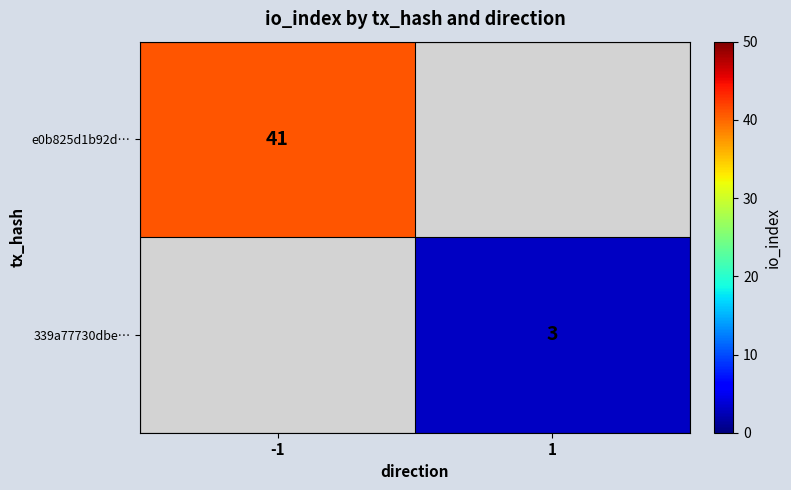

Is it true that 339a77730dbe… equals 3 at 1?

True